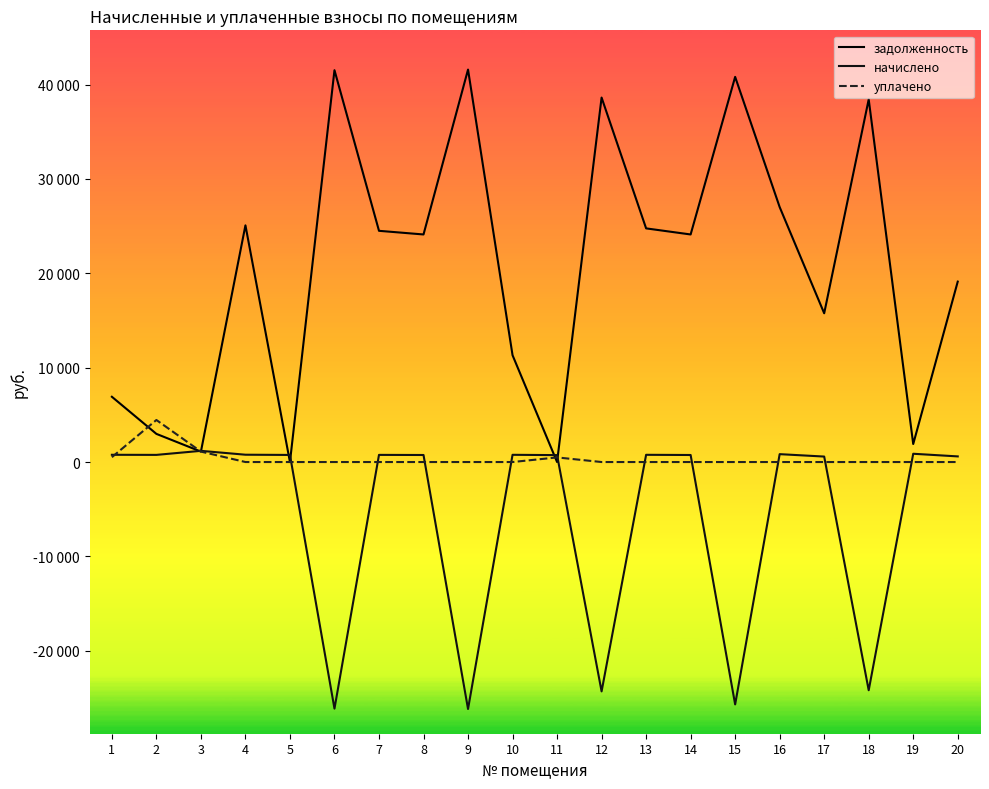

Reading right to left, list all the values displayed in this chart.

задолженность: 20=19118.5	19=1908.0	18=38427.6	17=15762.5	16=27015.6	15=40813.3	14=24114.1	13=24758.9	12=38621.3	11=0.0	10=11316.9	9=41587.1	8=24114.1	7=24500.9	6=41522.6	5=0.0	4=25081.3	3=1106.0	2=2982.6	1=6915.1
начислено: 20=595.6	19=876.5	18=-24185.0	17=579.7	16=834.7	15=-25686.5	14=745.0	13=764.9	12=-24307.0	11=733.0	10=764.9	9=-26173.5	8=745.0	7=757.0	6=-26133.0	5=751.0	4=774.9	3=1185.2	2=757.0	1=766.9
уплачено: 20=0.0	19=0.0	18=0.0	17=0.0	16=0.0	15=0.0	14=0.0	13=0.0	12=0.0	11=488.7	10=0.0	9=0.0	8=0.0	7=0.0	6=0.0	5=0.0	4=0.0	3=1106.0	2=4454.0	1=512.0